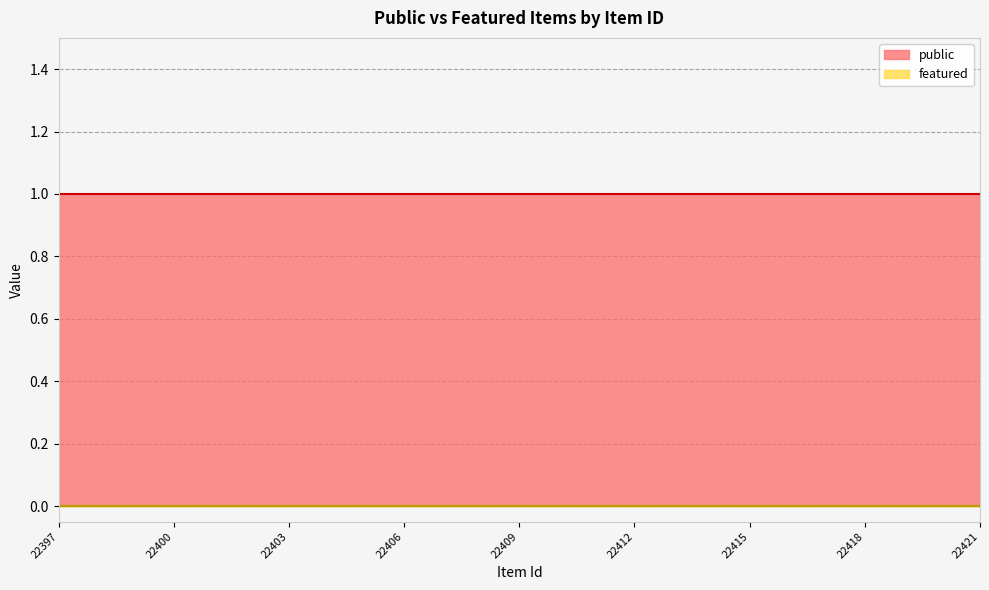

The value of featured at 22408 is 0. True or false?

True